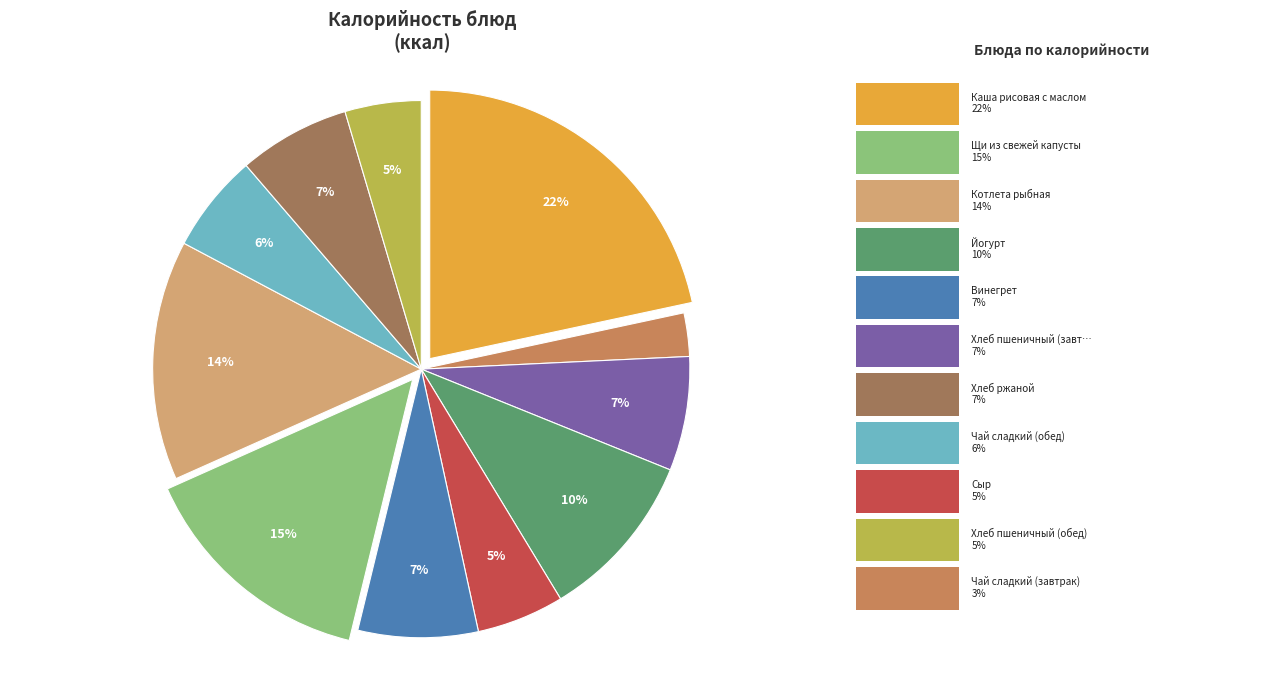

To the nearest percent, what is the average slice percentage?

9%